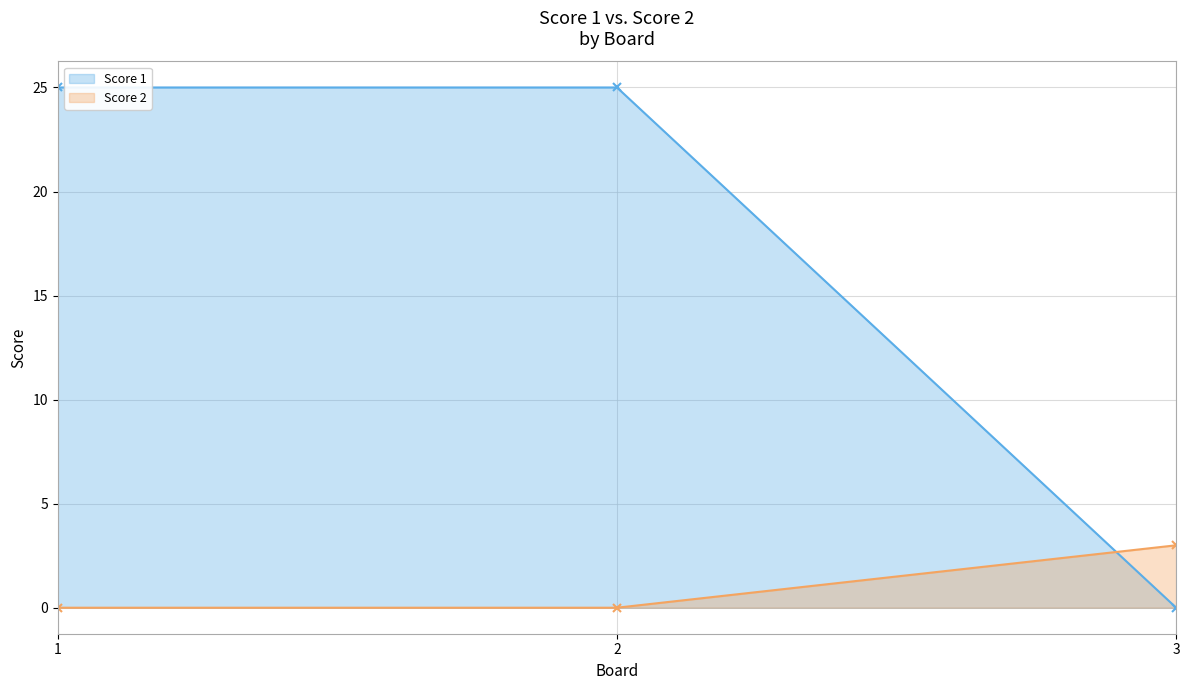

What is the sum of all Score 1 values?

50